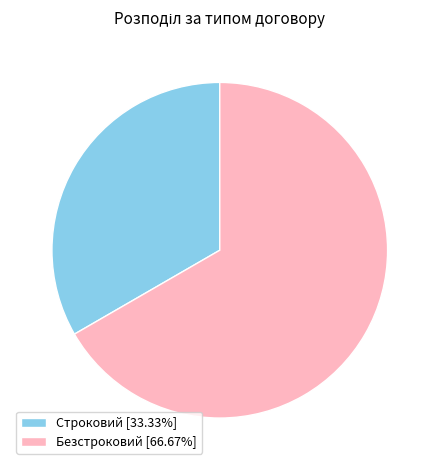

True or false: Строковий accounts for 20% of the total.

False